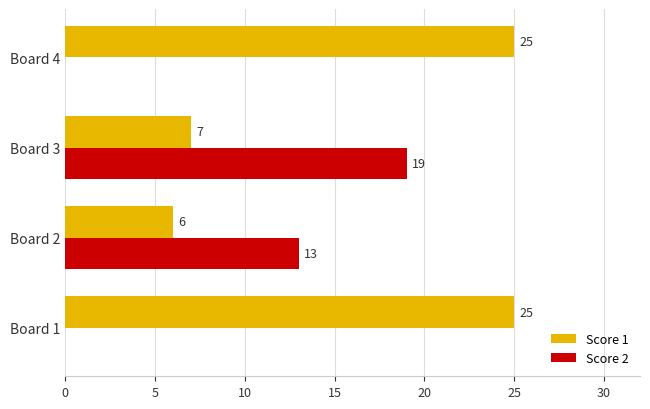

Between Board 1 and Board 3, which series saw the biggest shift?

Score 2